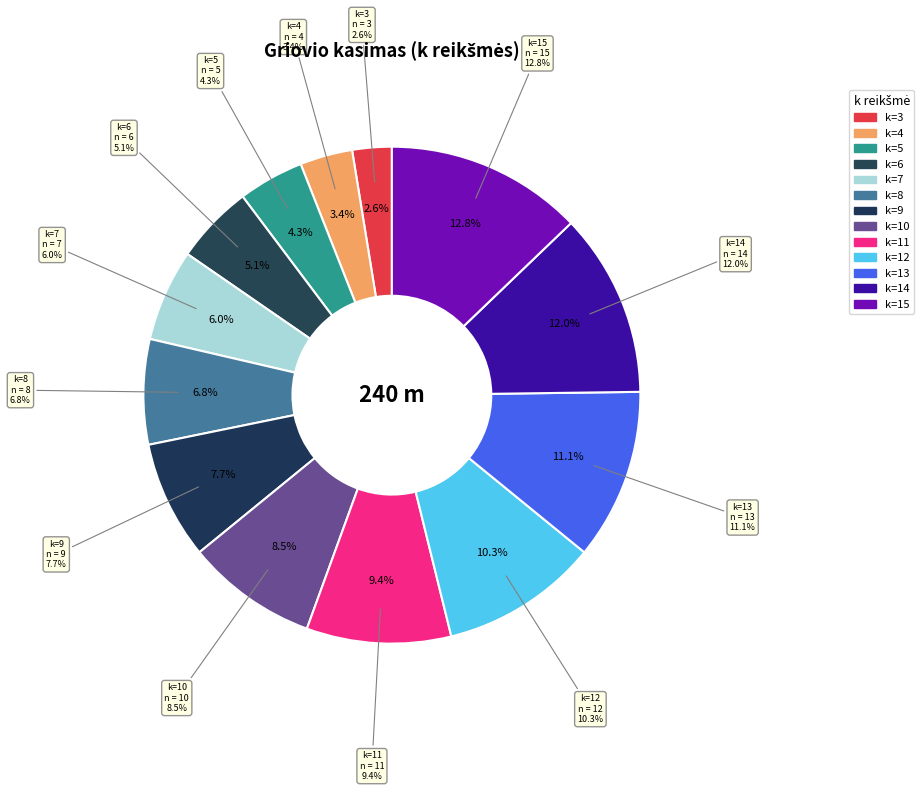

Approximately how many times larger is the value at k=3 compared to k=6?

0.5